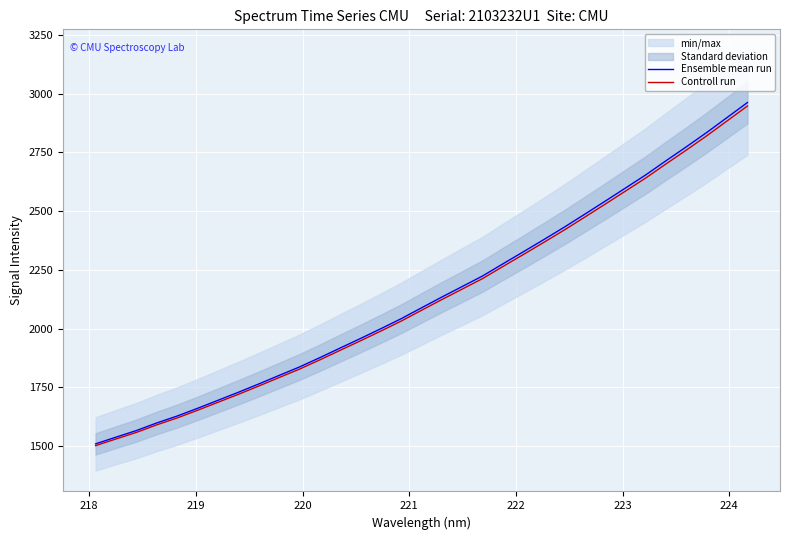

What is the lowest value of the Controll run series?

1501.9